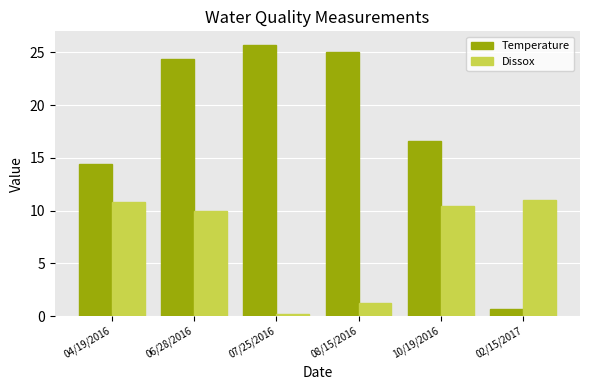

What is the lowest value of the Dissox series?

0.2